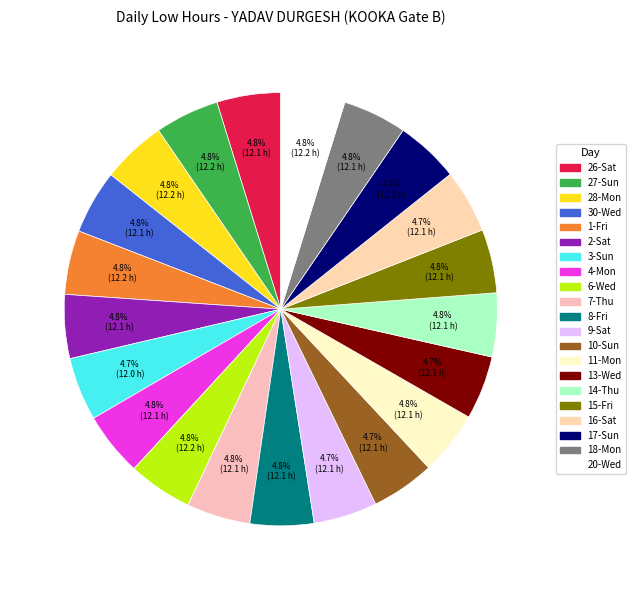

How many segments does this pie chart have?

21